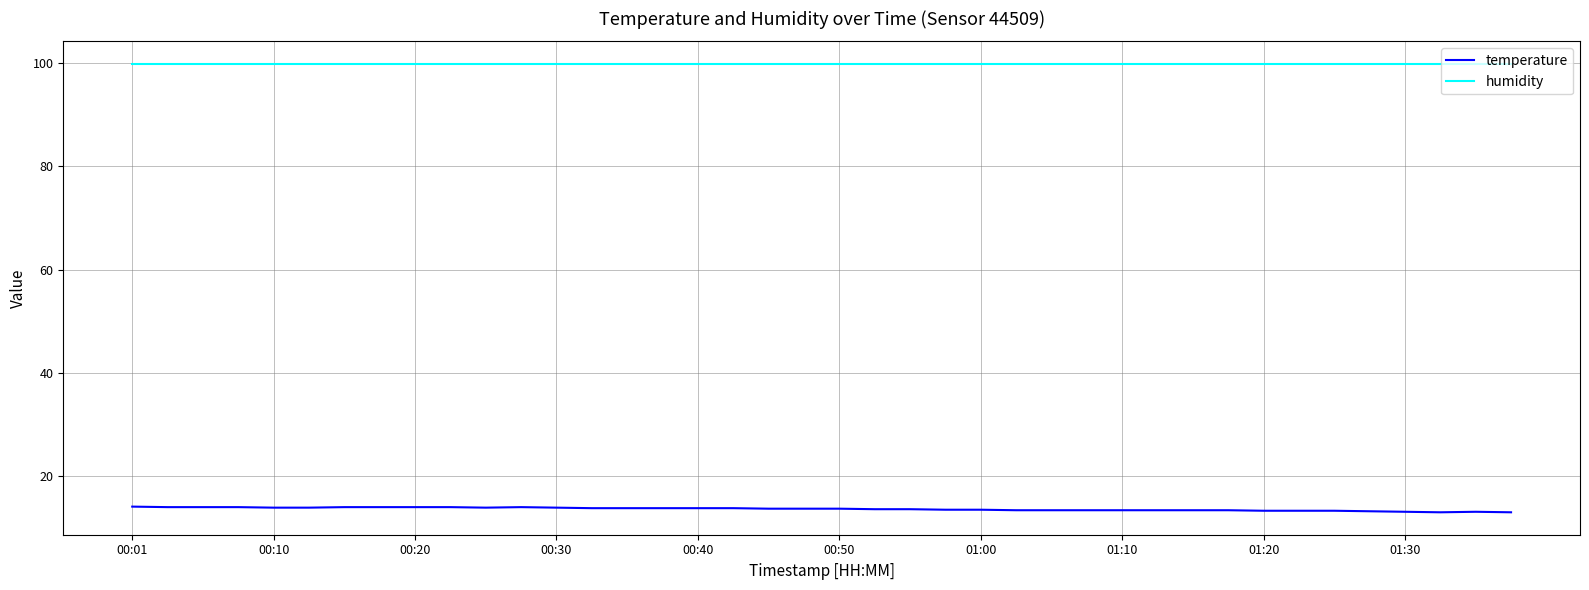

What is the minimum value for humidity?

99.9